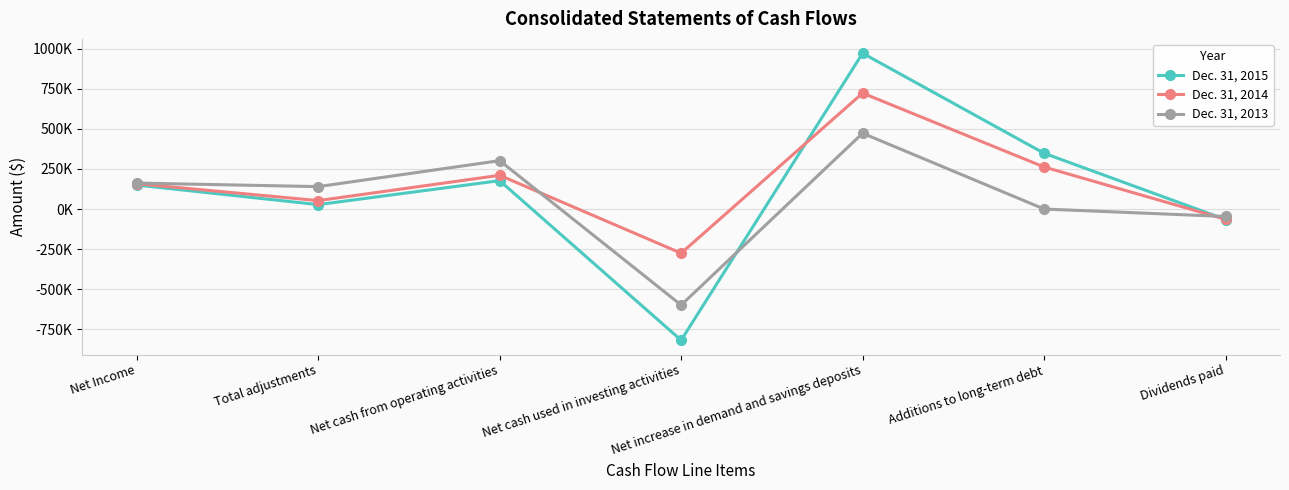

How many intersections are there between Dec. 31, 2015 and Dec. 31, 2014?

2